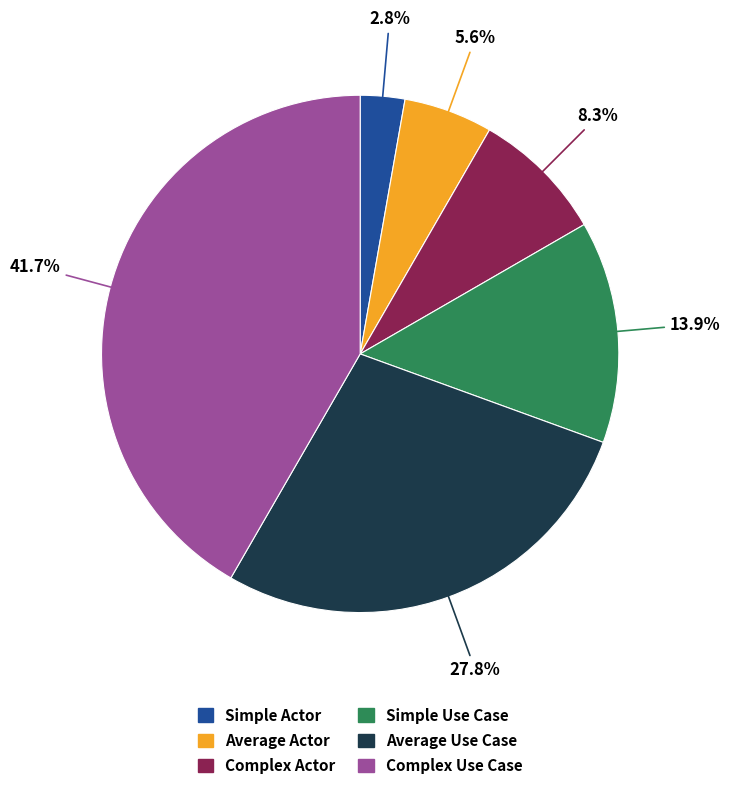

What percentage is the Simple Use Case slice, to the nearest percent?

14%